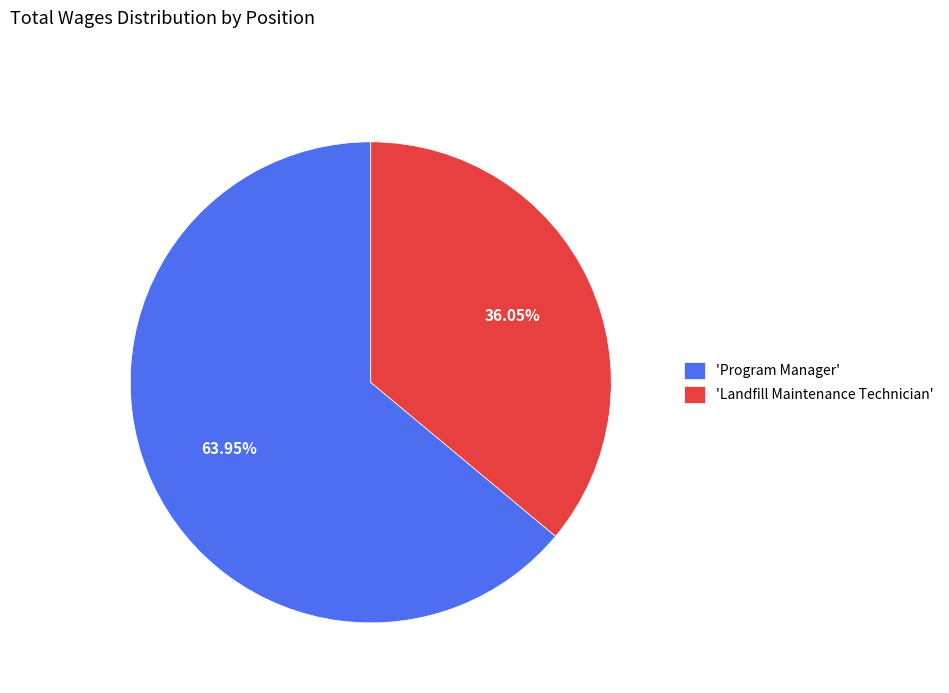

Between 'Landfill Maintenance Technician' and 'Program Manager', which is larger?

'Program Manager'